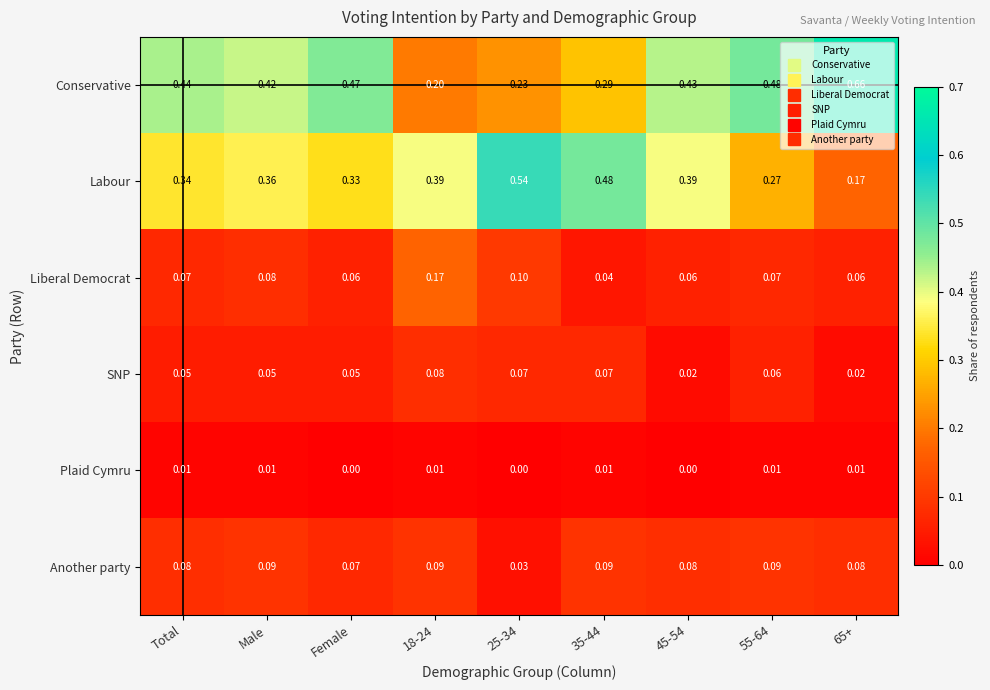

Which series has the largest total across all categories?

Conservative